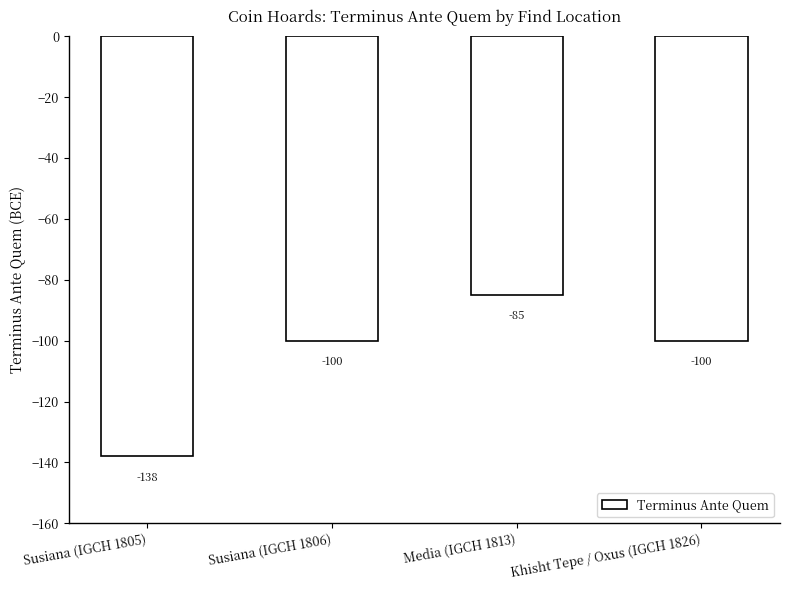

Count the number of categories in the chart.

4